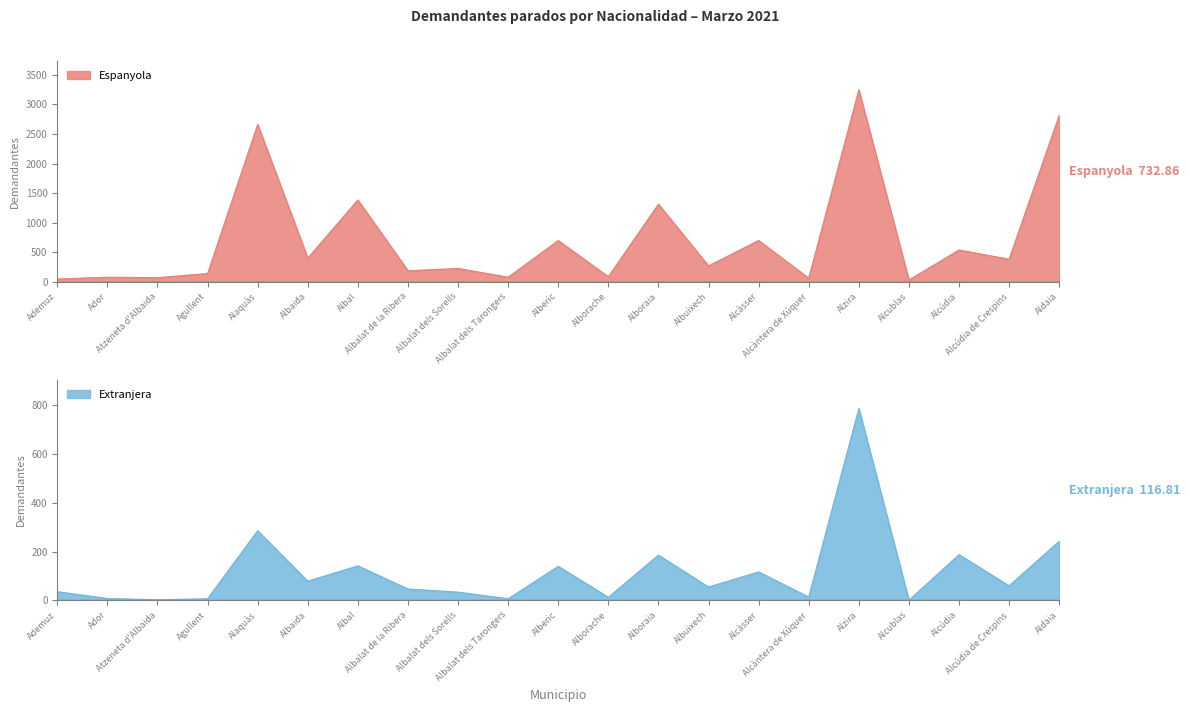

List the series in order of their peak value, highest first.

Espanyola, Extranjera